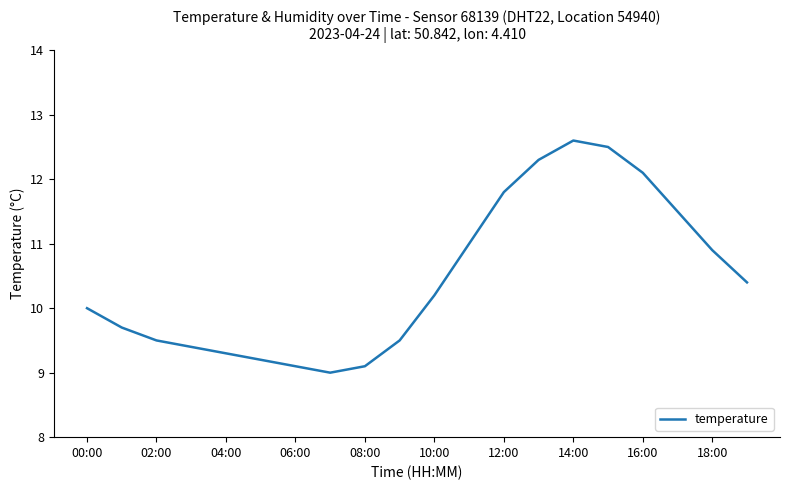

Does the chart display data point markers on the line(s)?

No